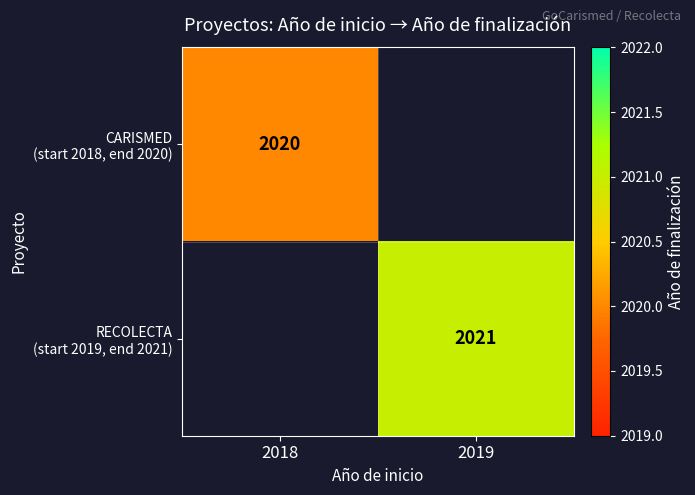

List the series in order of their overall mean, highest first.

CARISMED (start 2018, end 2020), RECOLECTA (start 2019, end 2021)